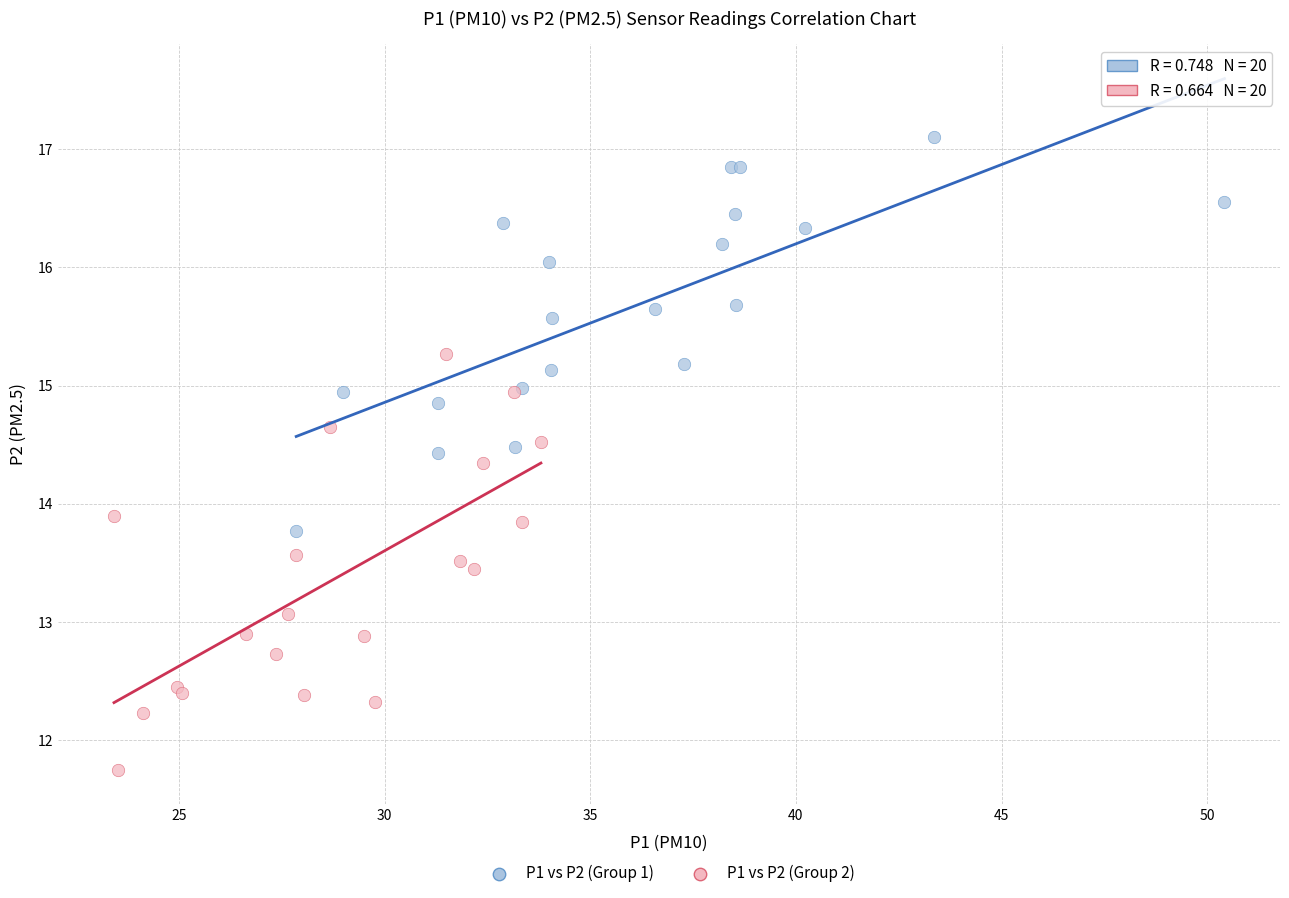

Which series reaches the maximum Y coordinate?

P1 vs P2 (Group 1)